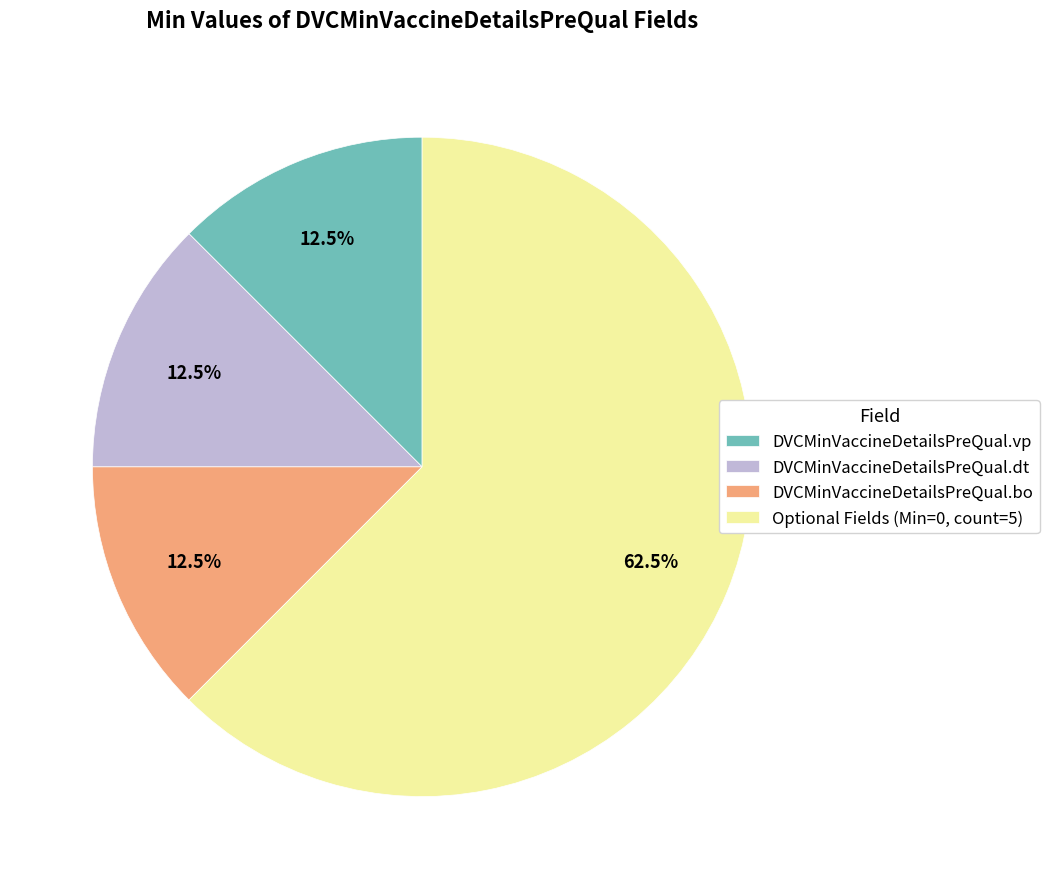

What is the total percentage of DVCMinVaccineDetailsPreQual.bo and Optional Fields (Min=0, count=5)?

75.0%